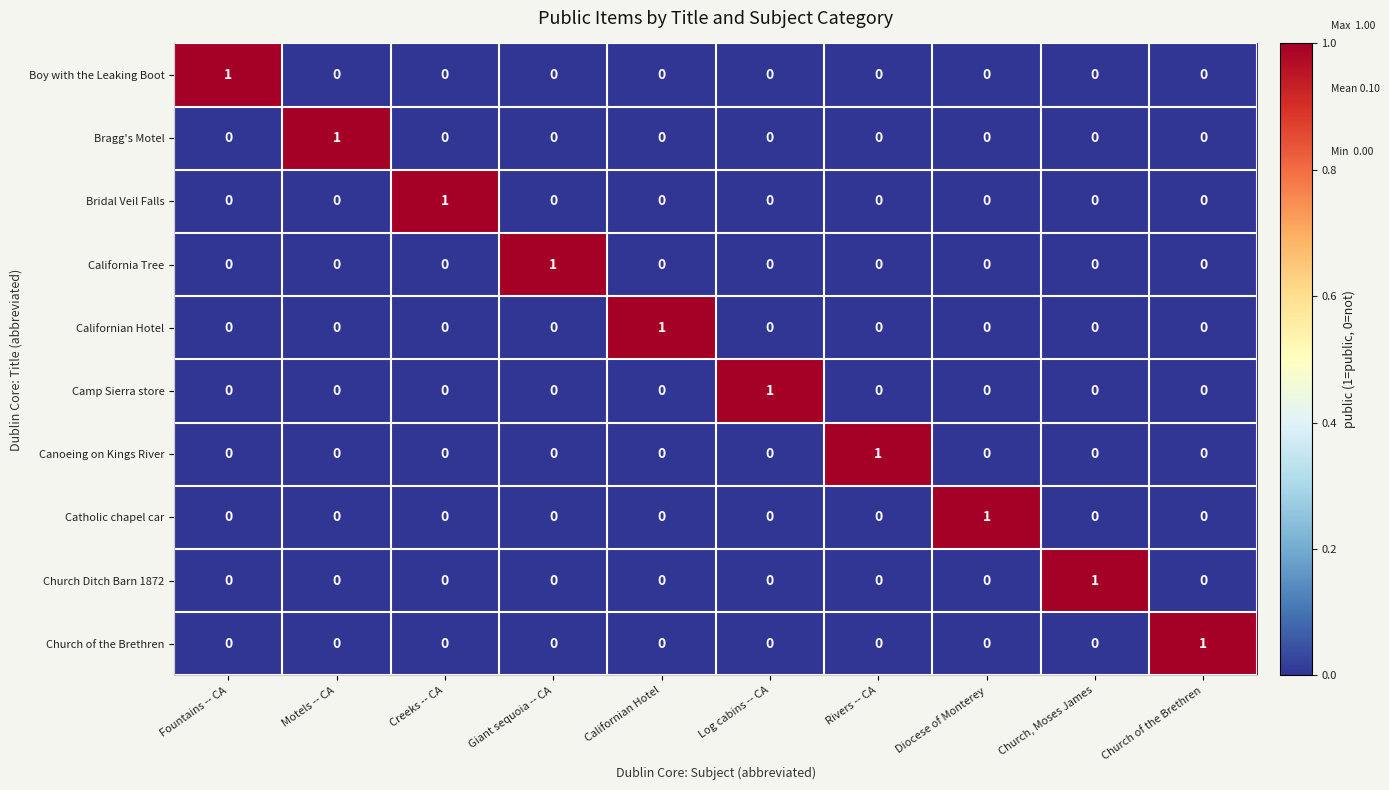

Which category has the highest value in the California Tree series?

Giant sequoia -- CA